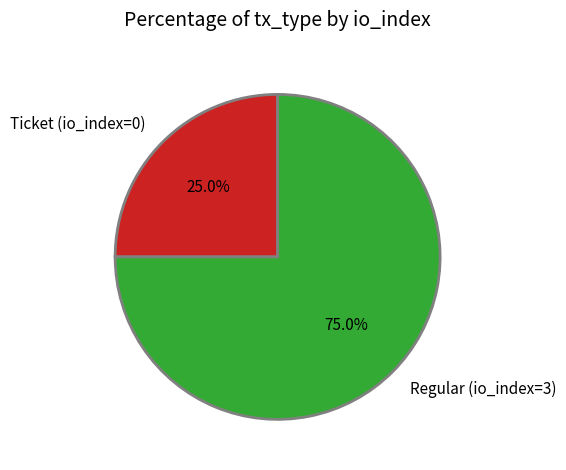

Which category has the biggest portion of the pie?

Regular (io_index=3)